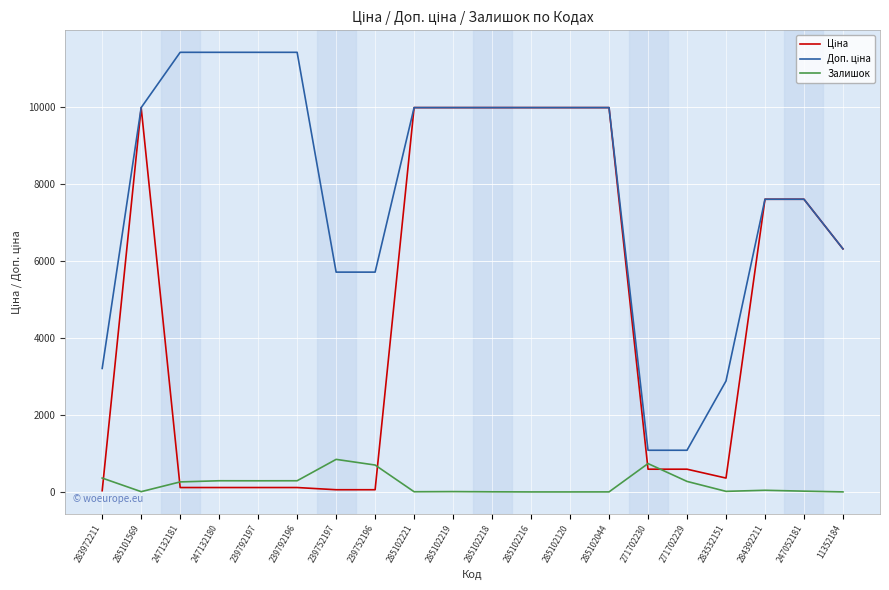

What is the maximum value shown in the chart?

11410.0